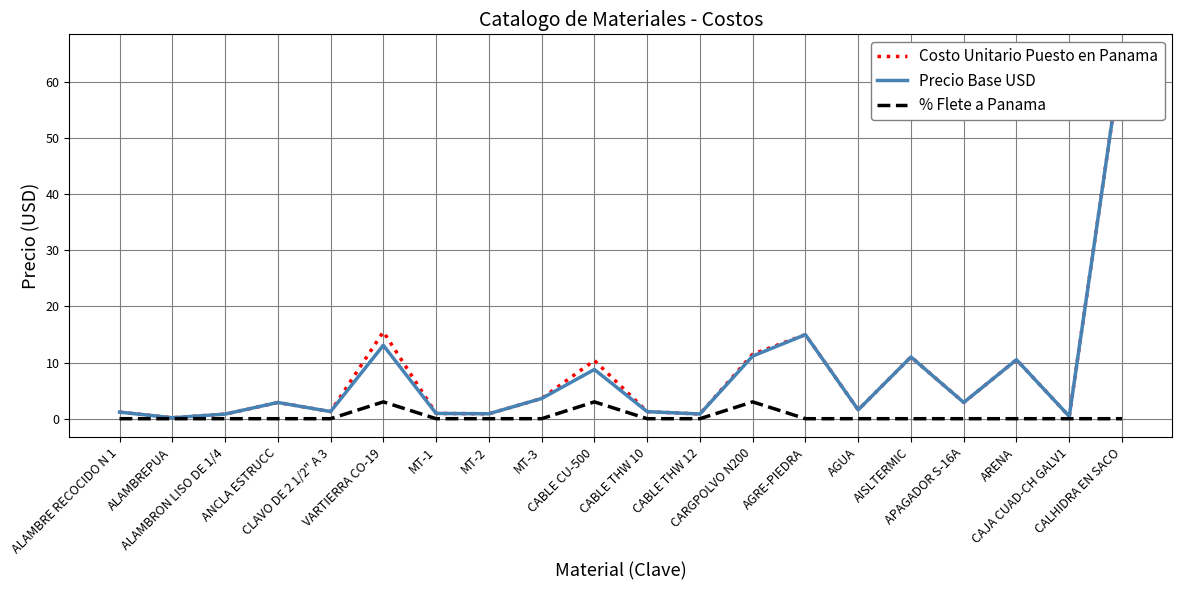

What is the total value across all series at ANCLA ESTRUCC?

5.8